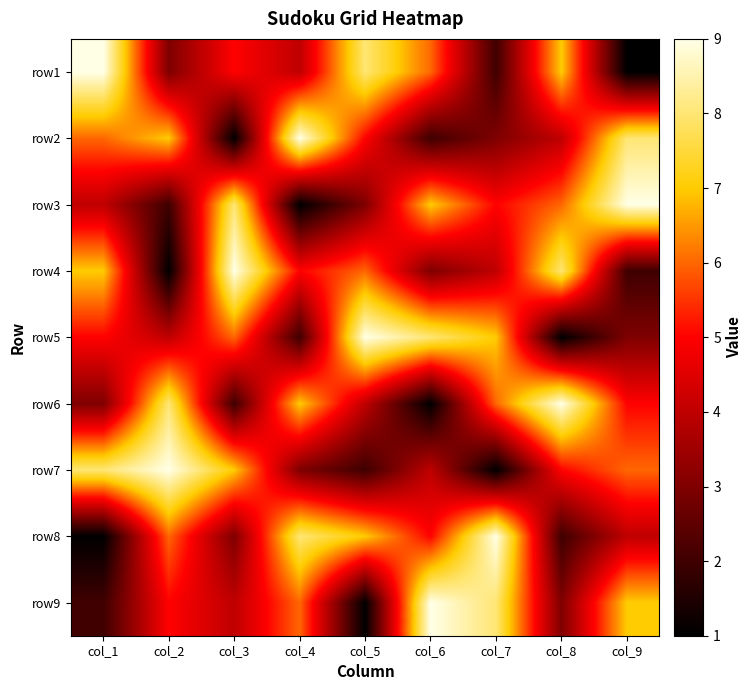

What is the difference between the highest and lowest values at col_1?

8